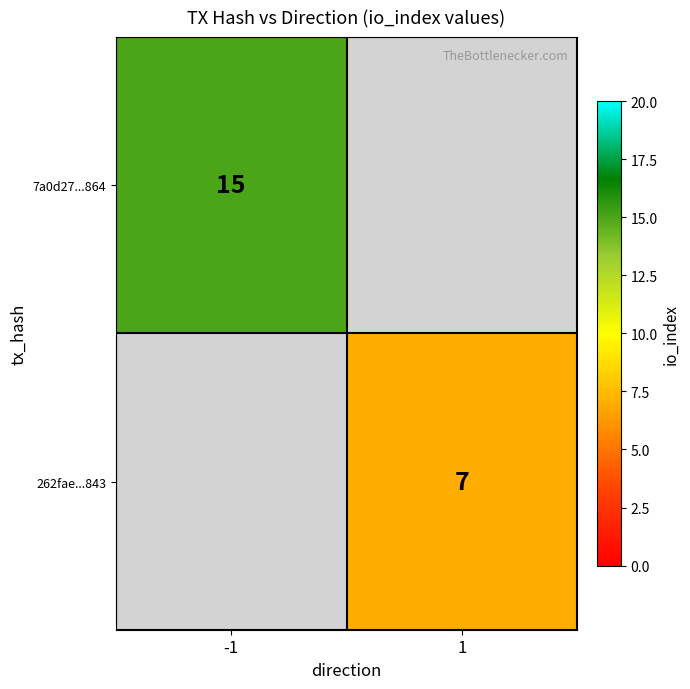

The value of 262fae...843 at 1 is 12. True or false?

False